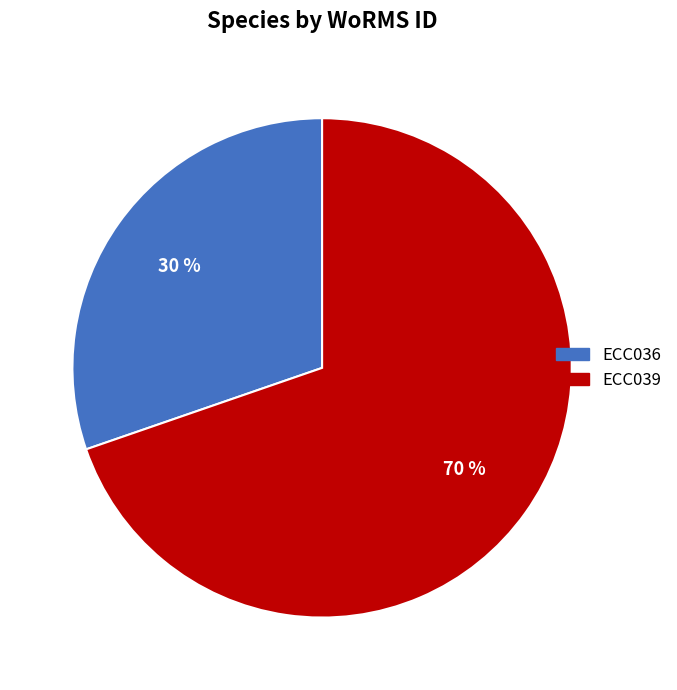

To the nearest percent, what portion does ECC039 represent?

70%